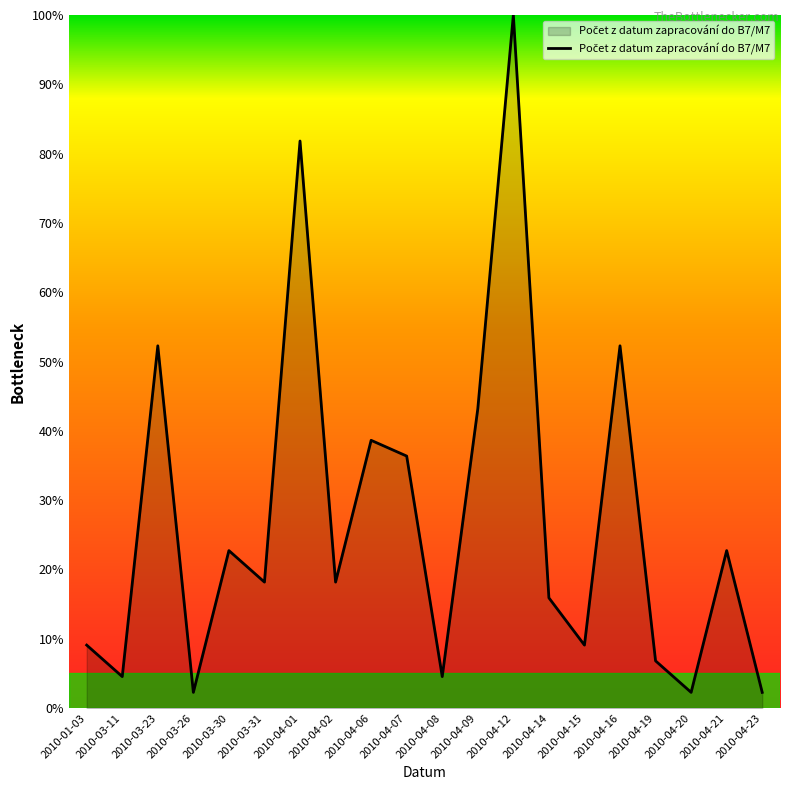

How many lines are shown in the chart?

1